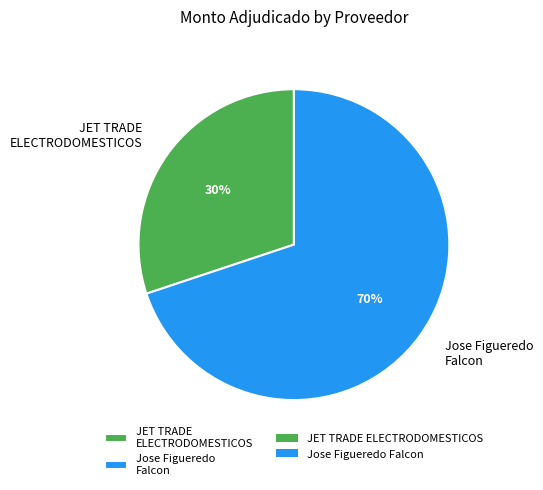

Combined, do JET TRADE ELECTRODOMESTICOS and Jose Figueredo Falcon account for over 50%?

Yes